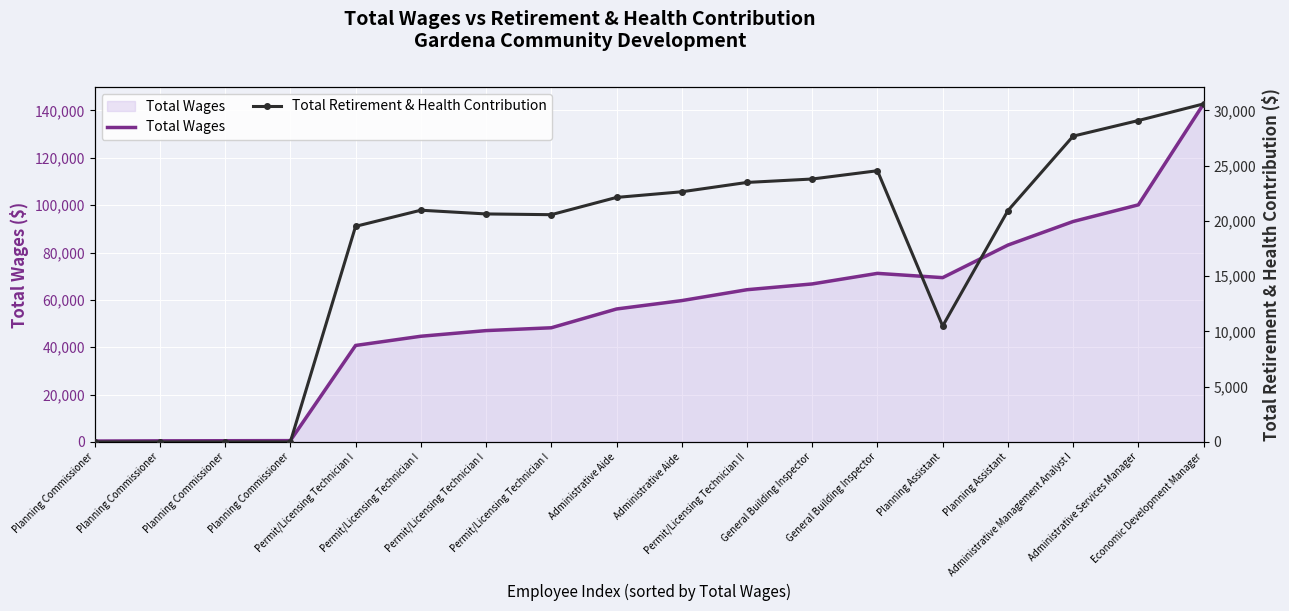

At which label is Total Wages closest to 71574?

General Building Inspector